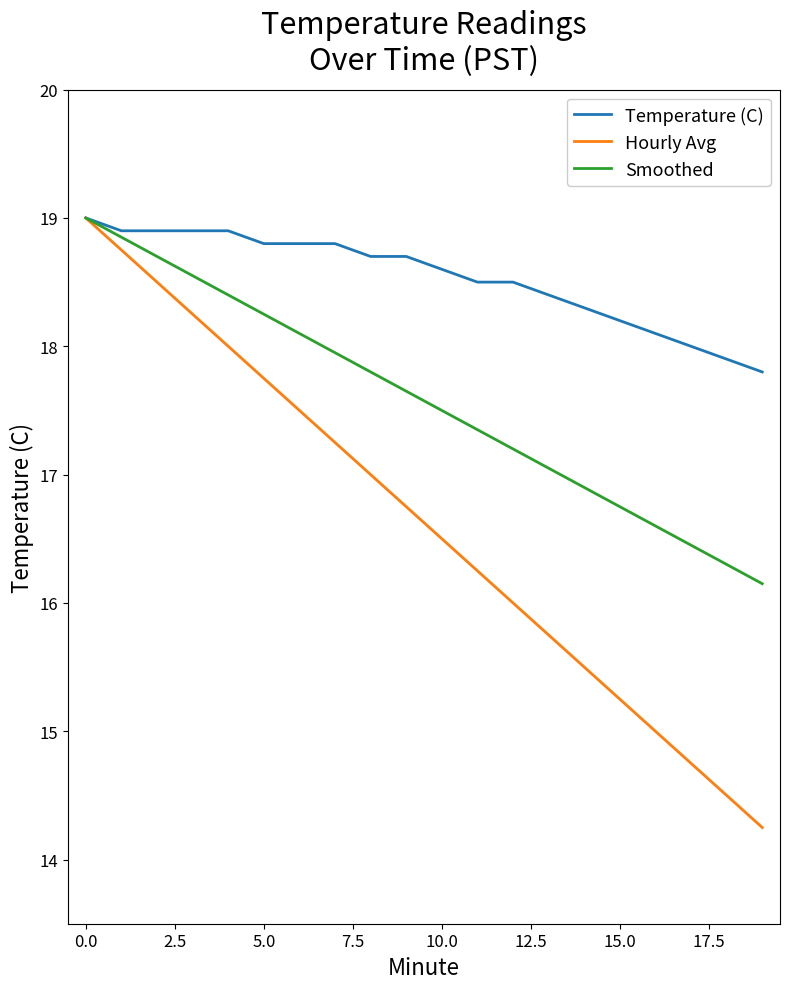

What is the difference between the second highest and minimum values in the Smoothed series?

2.7